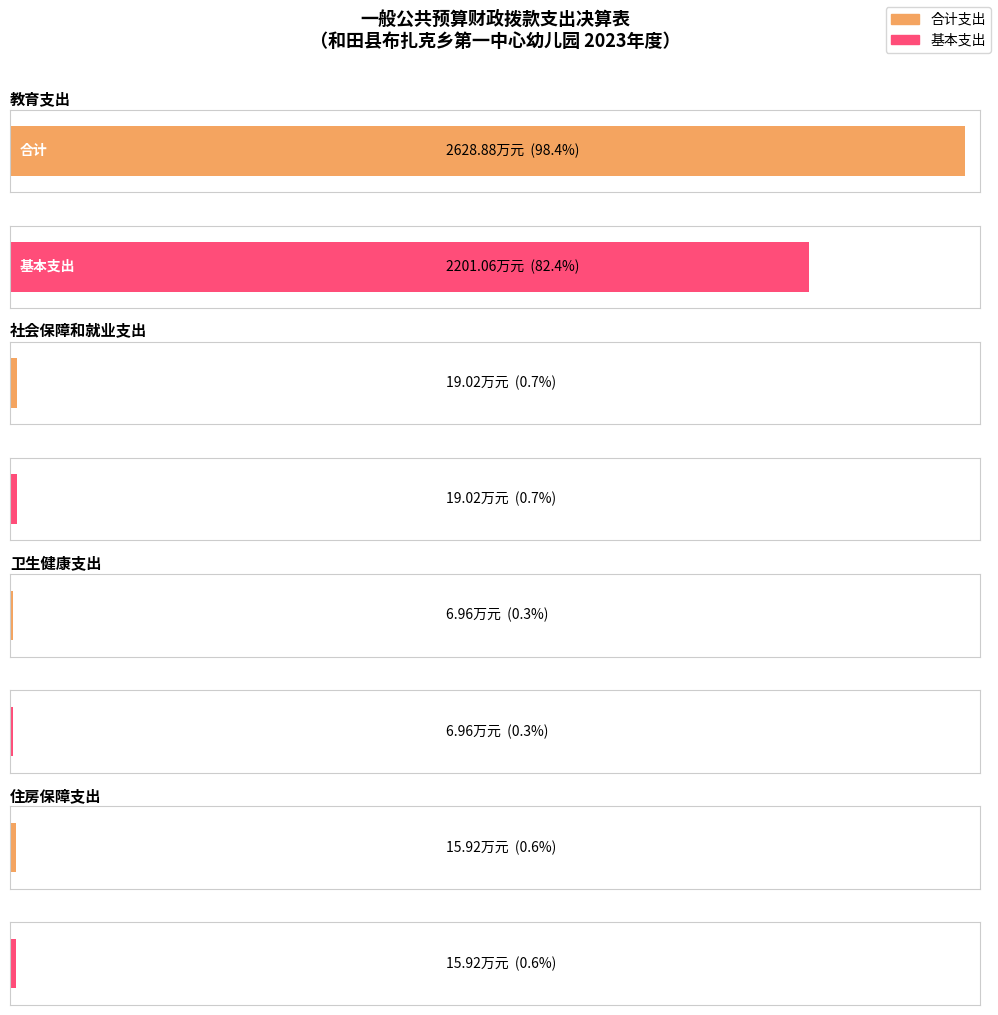

What is the greatest value displayed?

2628.9